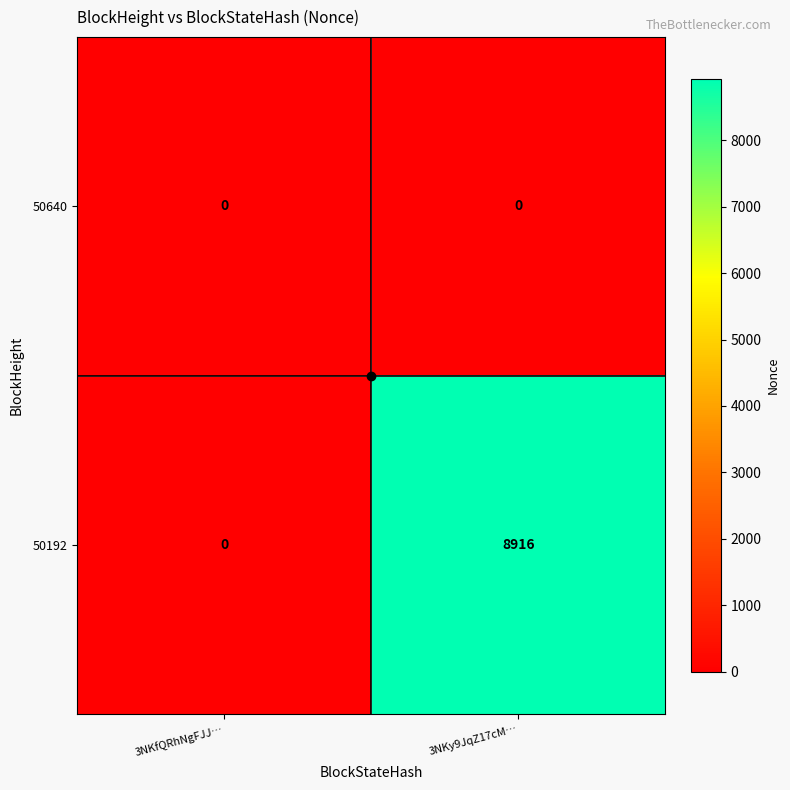

What is the spread (max minus min) of values at 3NKy9JqZ17cM…?

8916